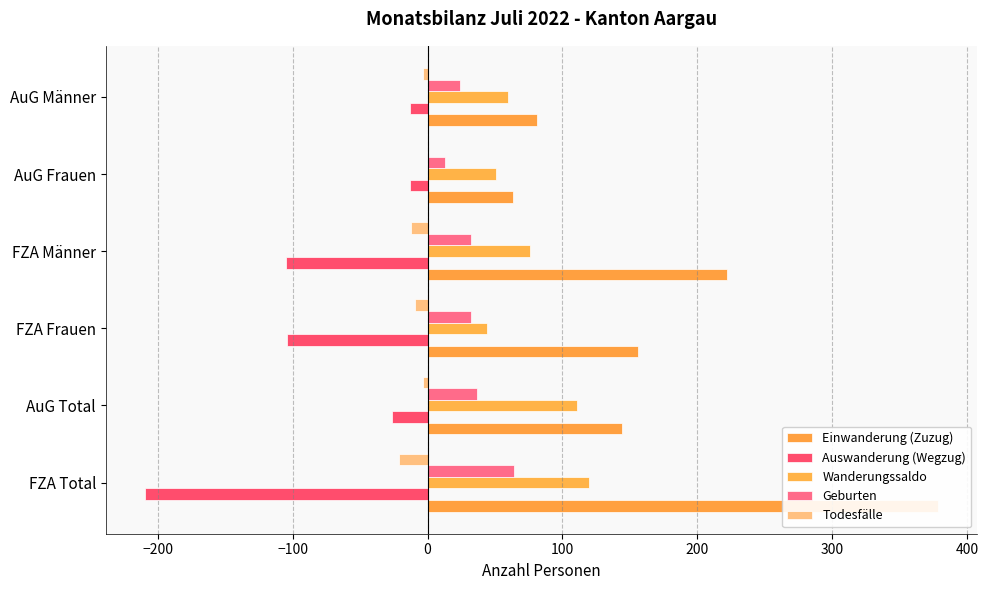

Rank the series at FZA Total from lowest to highest value.

Auswanderung (Wegzug), Todesfälle, Geburten, Wanderungssaldo, Einwanderung (Zuzug)